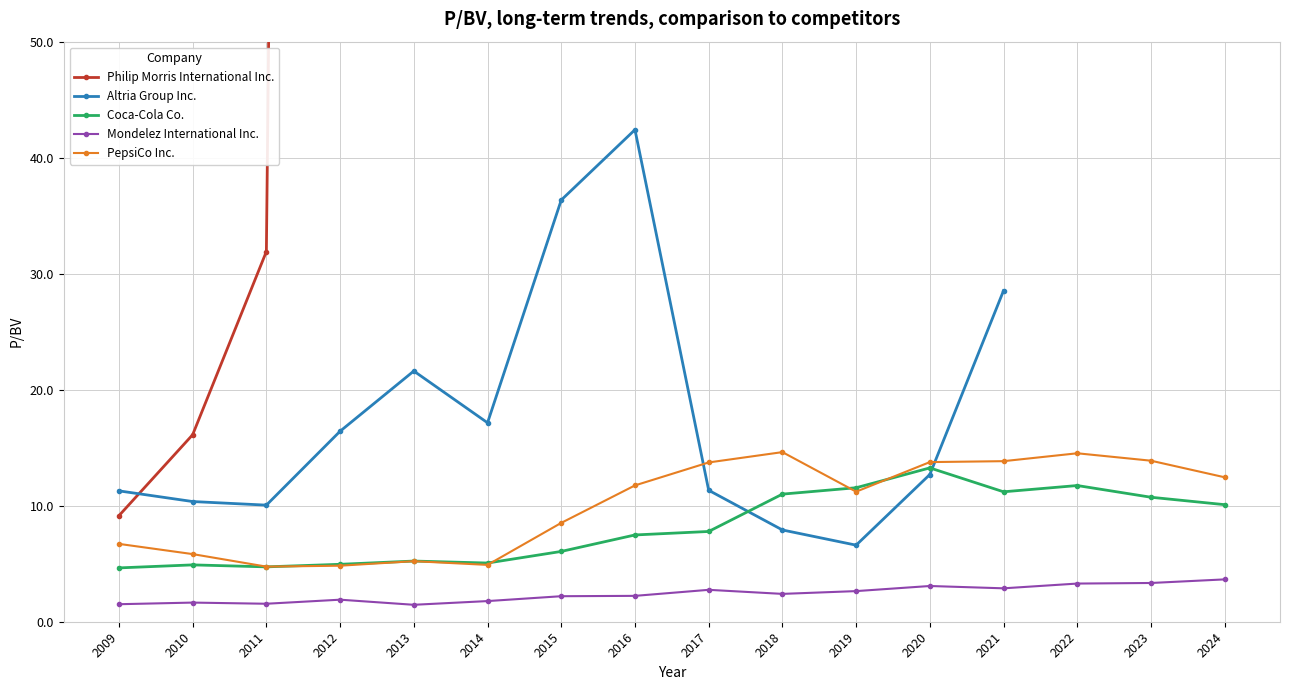

What is the maximum value shown in the chart?

624.2